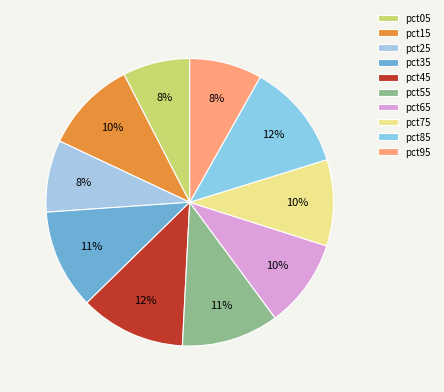

To the nearest percent, what is the difference between the pct25 and pct65 slice percentages?

2%